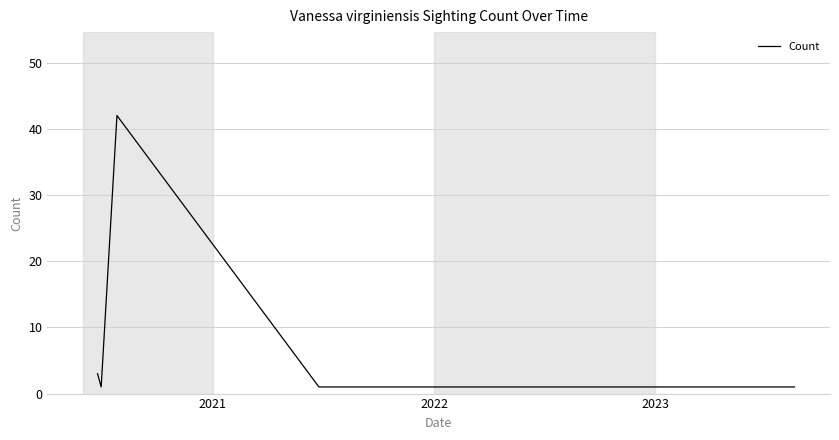

What is the average value?

8